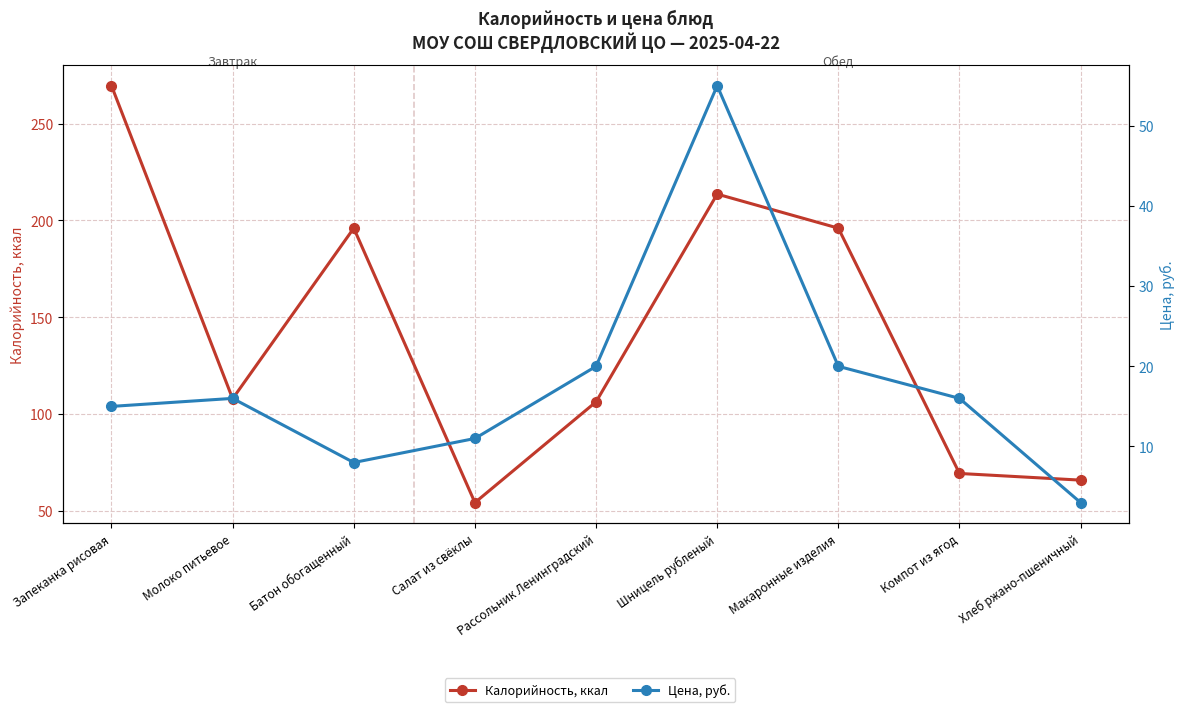

How many lines are shown in the chart?

2